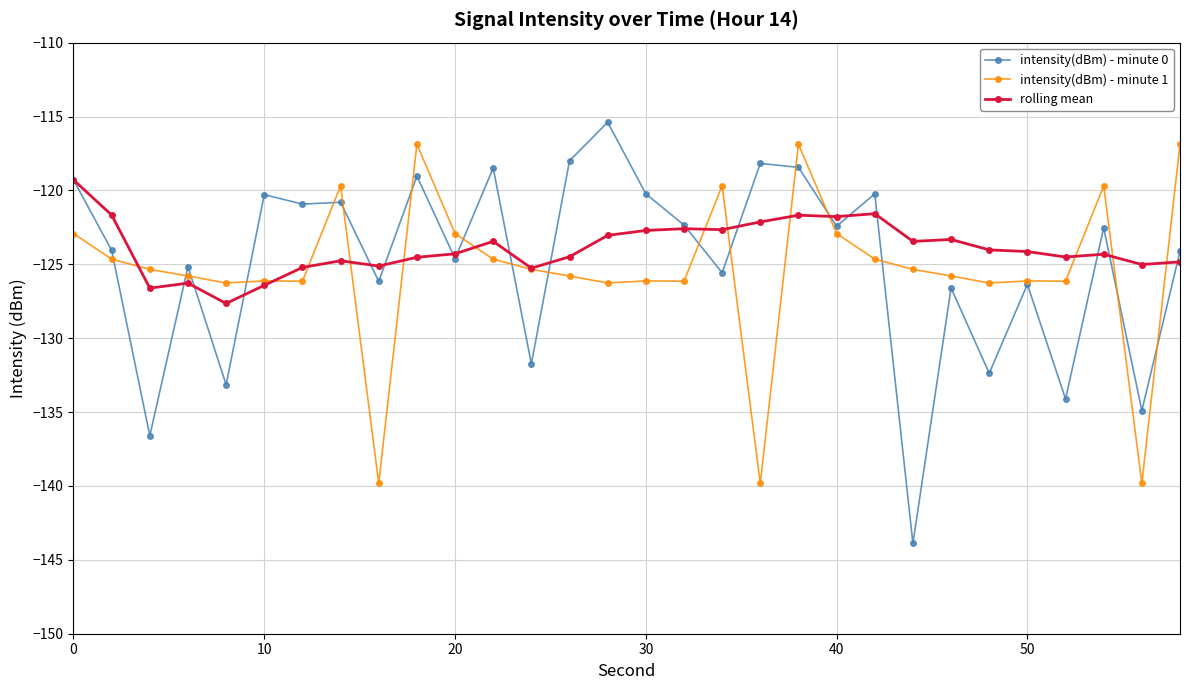

Which series has the largest range (max minus min)?

intensity(dBm) - minute 0